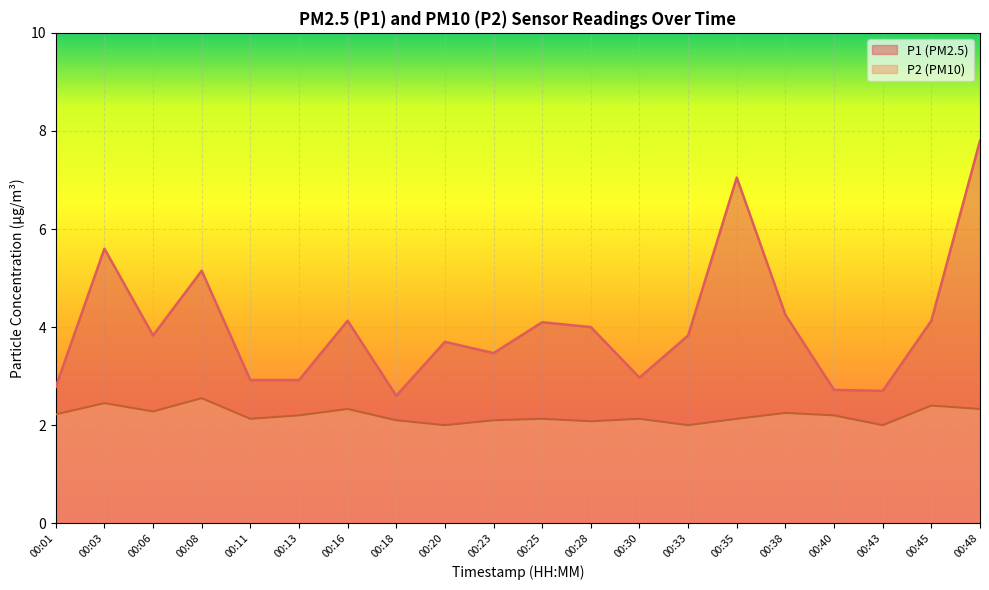

Reading left to right, list all the values displayed in this chart.

P1: 00:01=2.8	00:03=5.6	00:06=3.8	00:08=5.2	00:11=2.9	00:13=2.9	00:16=4.1	00:18=2.6	00:20=3.7	00:23=3.5	00:25=4.1	00:28=4.0	00:30=3.0	00:33=3.8	00:35=7.0	00:38=4.2	00:40=2.7	00:43=2.7	00:45=4.1	00:48=7.8
P2: 00:01=2.2	00:03=2.5	00:06=2.3	00:08=2.5	00:11=2.1	00:13=2.2	00:16=2.3	00:18=2.1	00:20=2.0	00:23=2.1	00:25=2.1	00:28=2.1	00:30=2.1	00:33=2.0	00:35=2.1	00:38=2.2	00:40=2.2	00:43=2.0	00:45=2.4	00:48=2.3